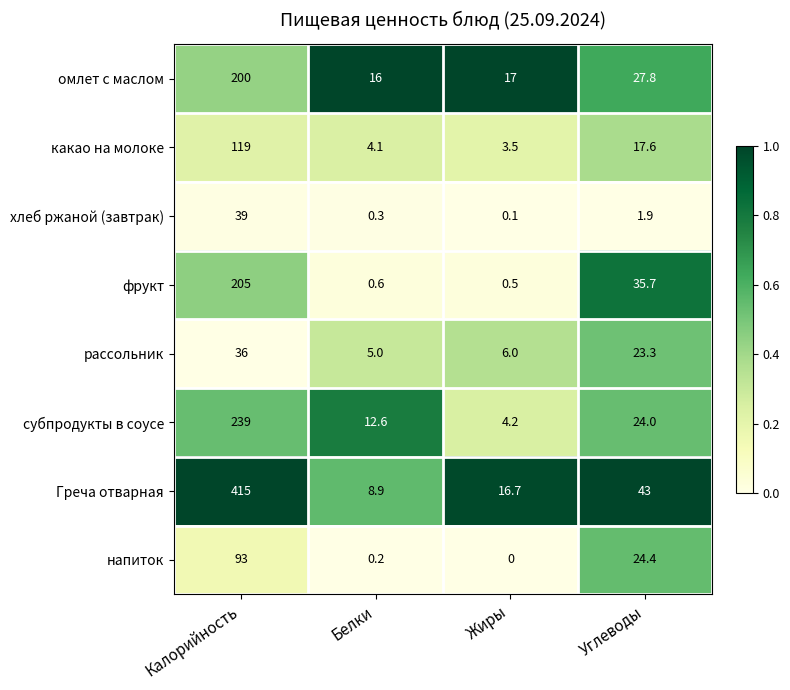

What is the sum of the какао на молоке values at Калорийность and Углеводы?

136.6